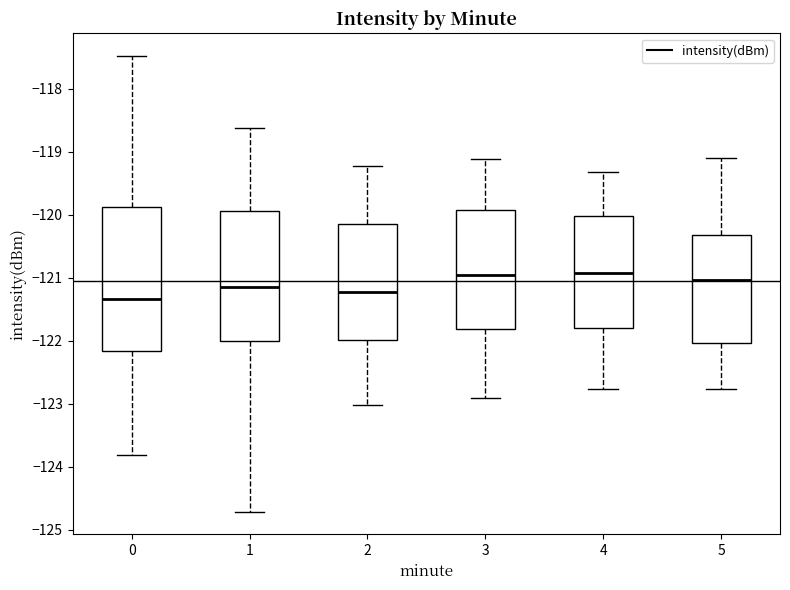

Reading left to right, read every box against the y-axis: the position of its median line, the range the box covers, and the ends of its whiskers. The values are not printed on the chart, so give them approximately, as read against the axis.

0: median -121.3, box -122.2 to -119.9, whiskers -123.8 to -117.5
1: median -121.1, box -122.0 to -119.9, whiskers -124.7 to -118.6
2: median -121.2, box -122.0 to -120.2, whiskers -123.0 to -119.2
3: median -121.0, box -121.8 to -119.9, whiskers -122.9 to -119.1
4: median -120.9, box -121.8 to -120.0, whiskers -122.8 to -119.3
5: median -121.0, box -122.0 to -120.3, whiskers -122.8 to -119.1